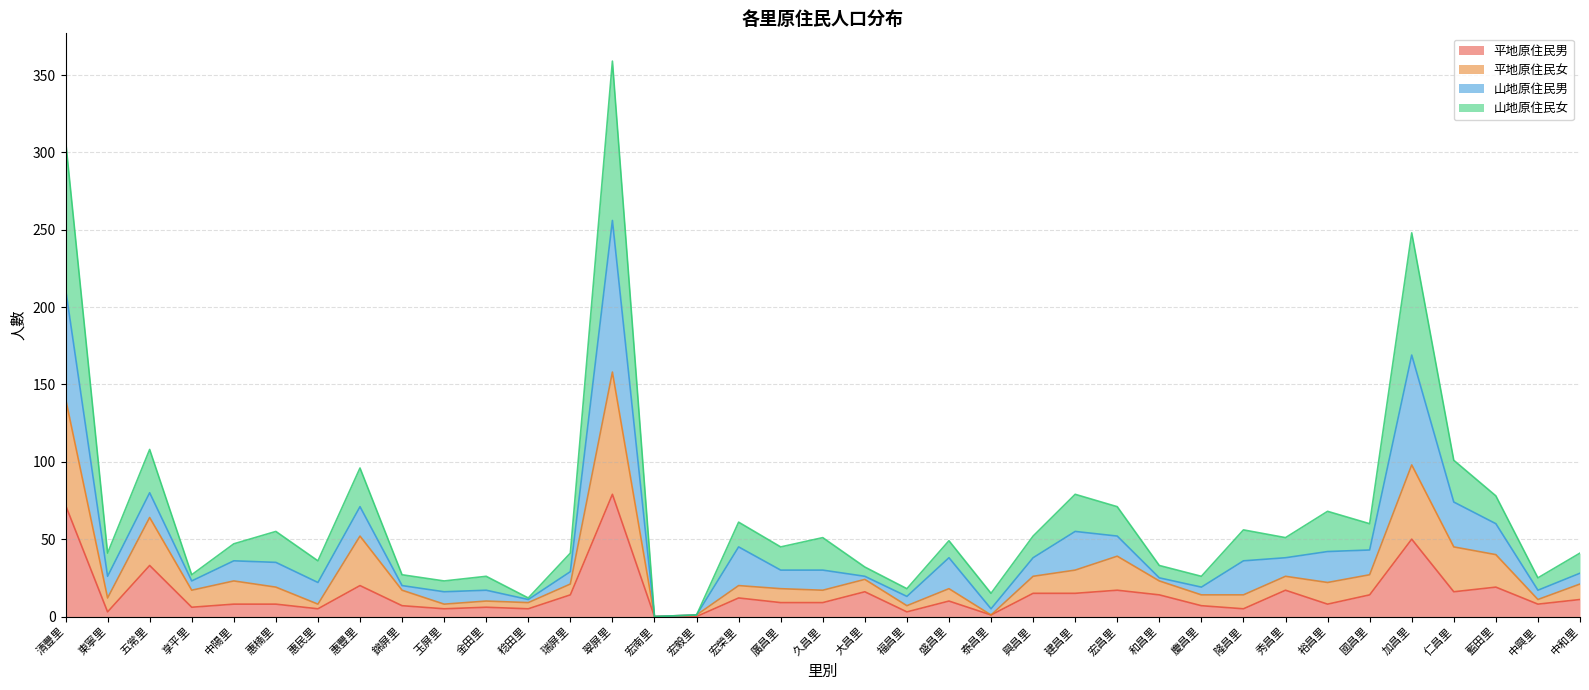

What is the spread (max minus min) of values at 錦屏里?

20